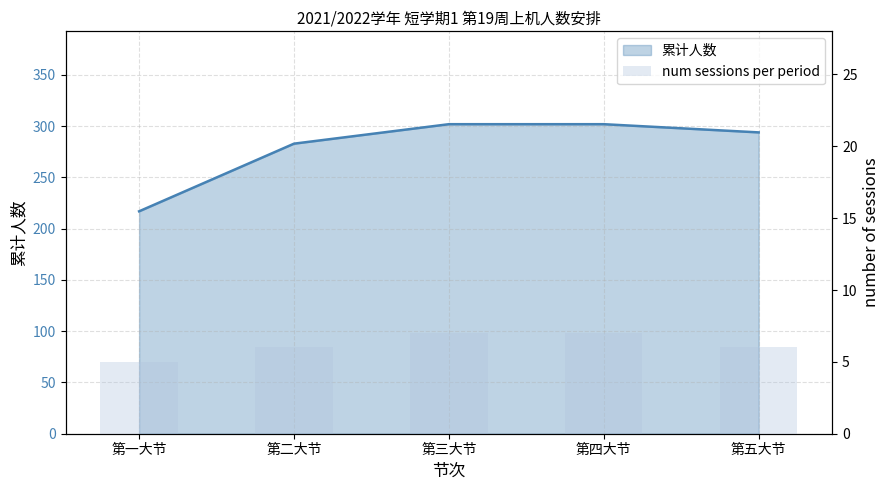

Reading left to right, what are all the values shown in this chart?

5	6	7	7	6